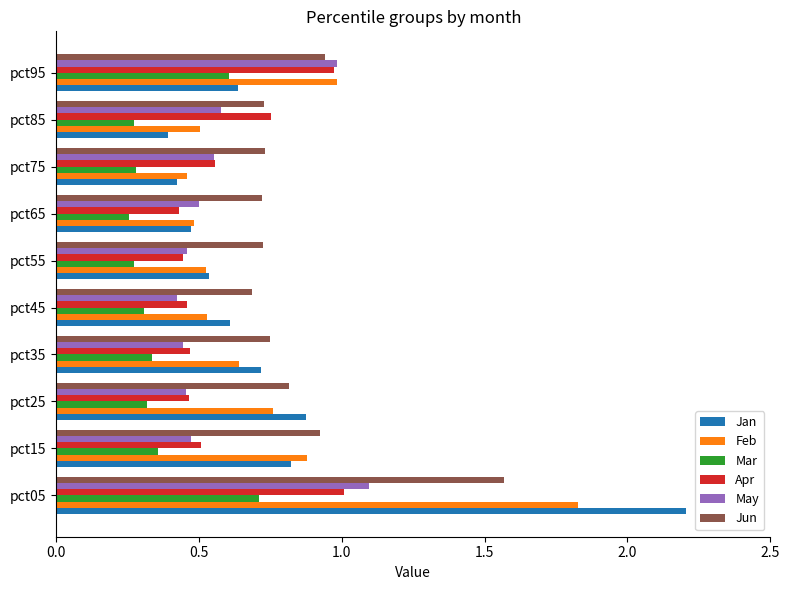

How many data points does each series have?

10